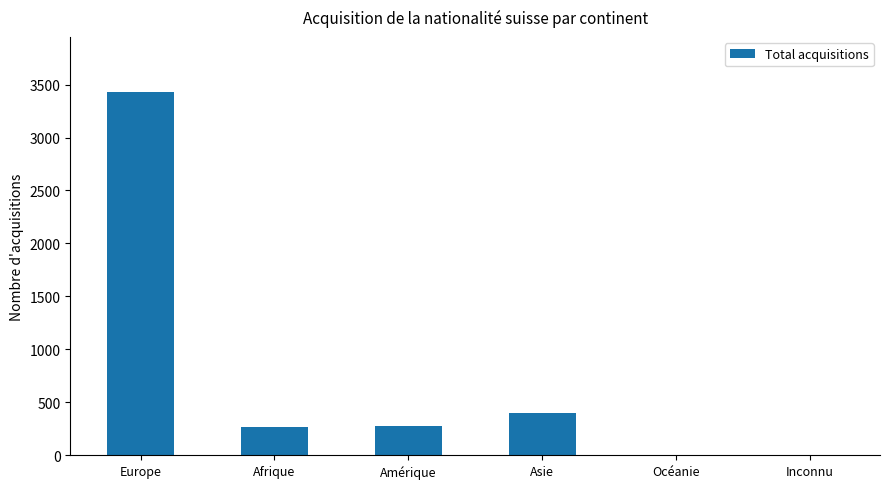

What is the sum of all values?

4393